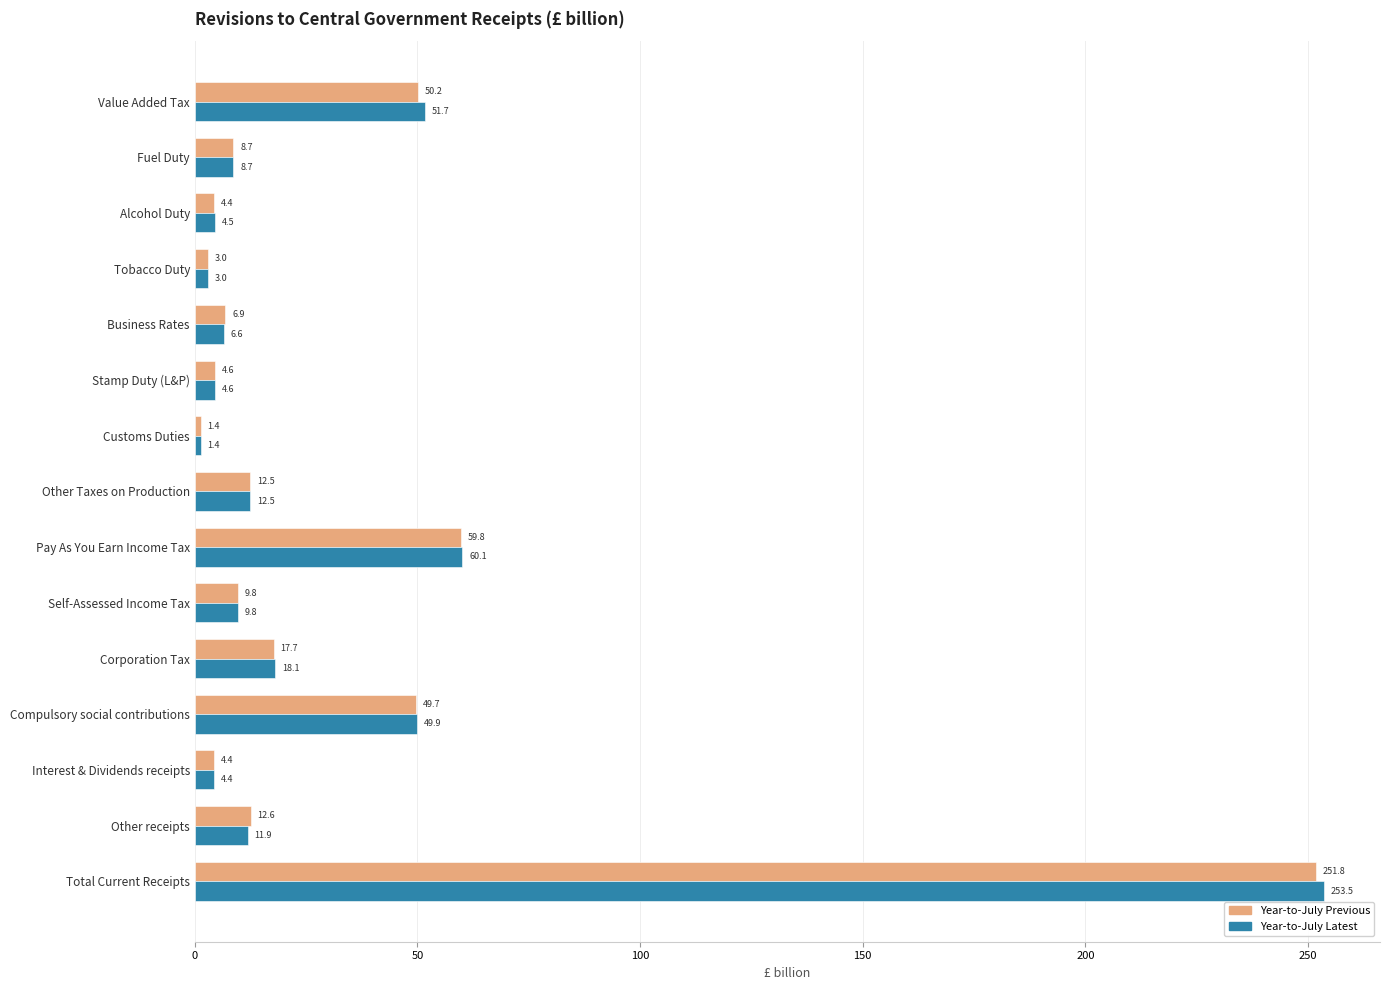

What is the spread (max minus min) of values at Pay As You Earn Income Tax?

0.3